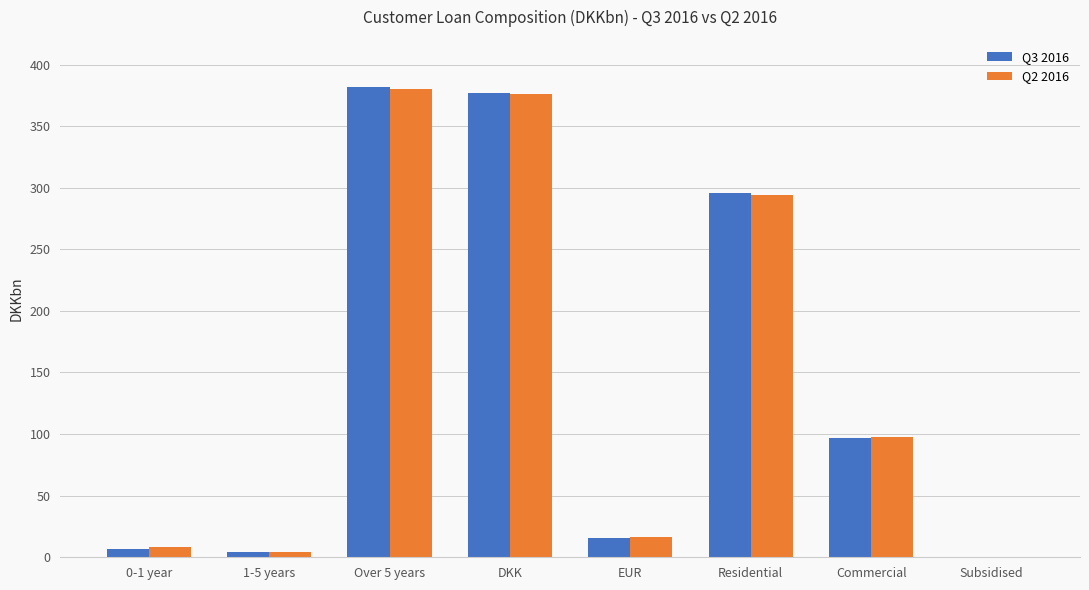

At which label is Q3 2016 closest to 190?

Commercial